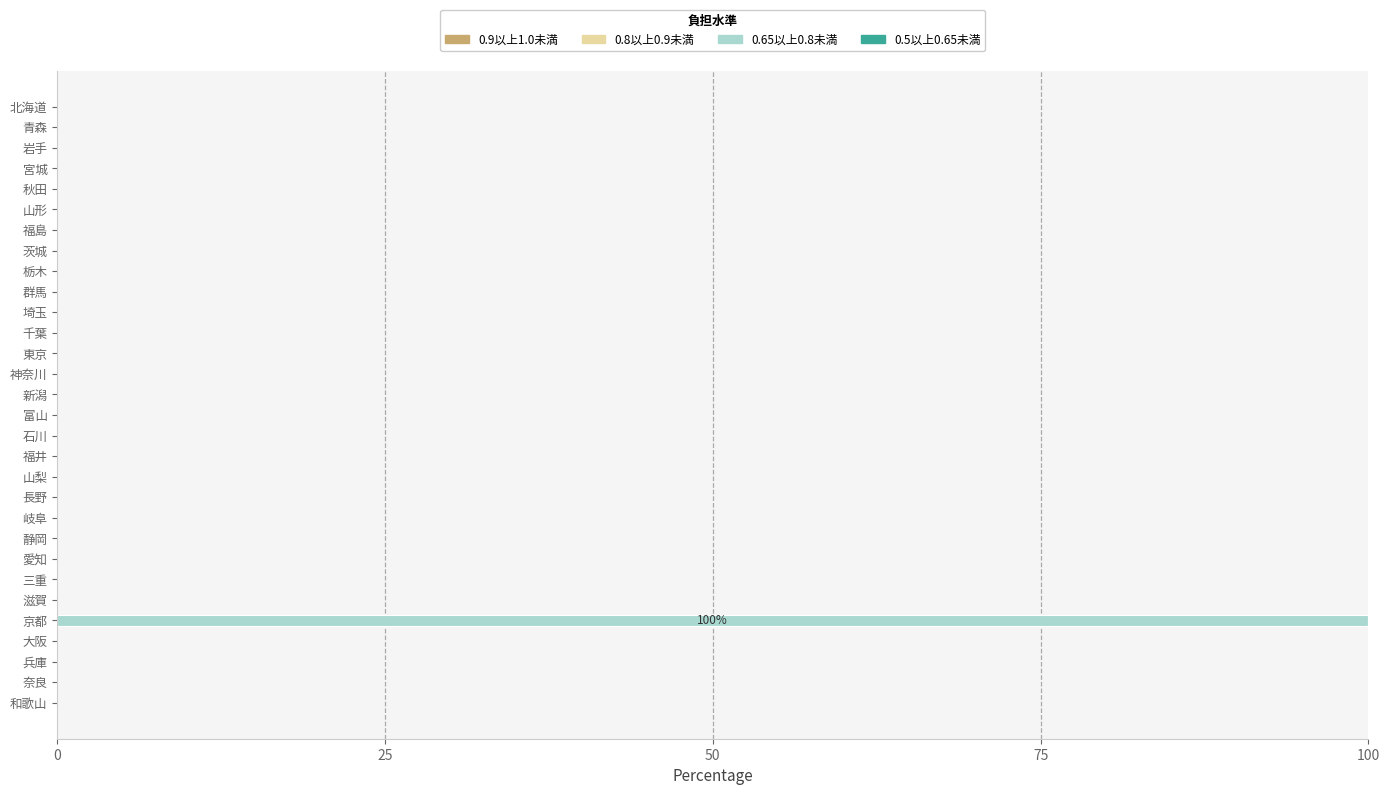

The chart shows a value of 0 at 岩手. True or false?

True